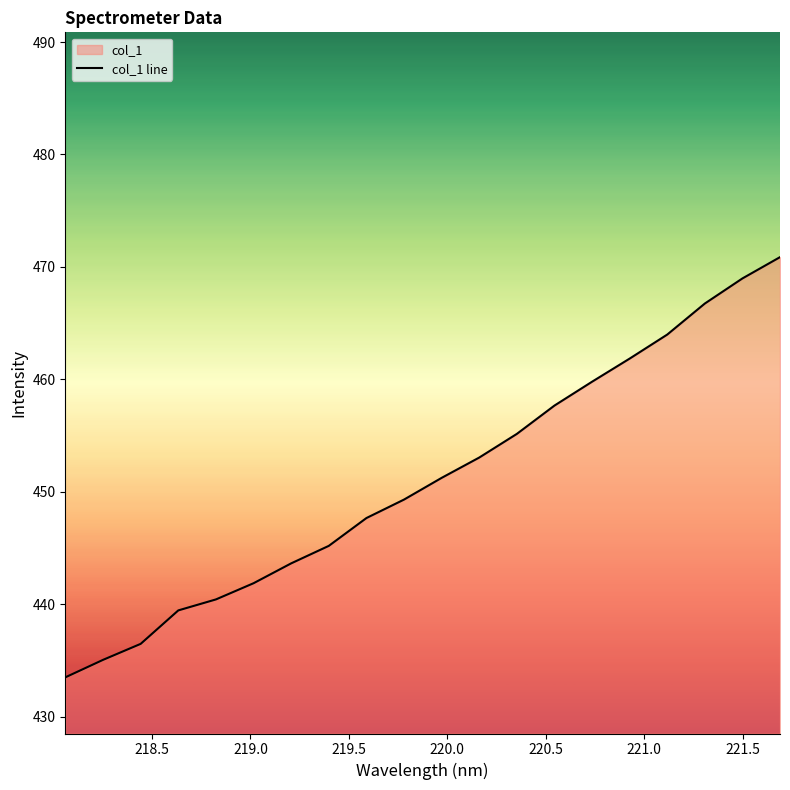

What is the difference between the maximum and minimum values?

37.4